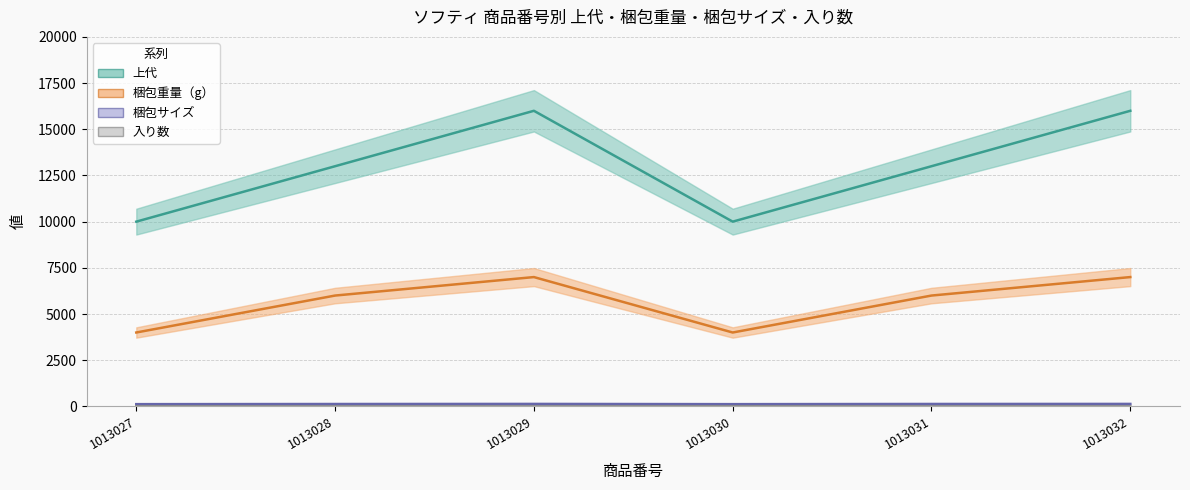

Which series has the largest total across all categories?

上代